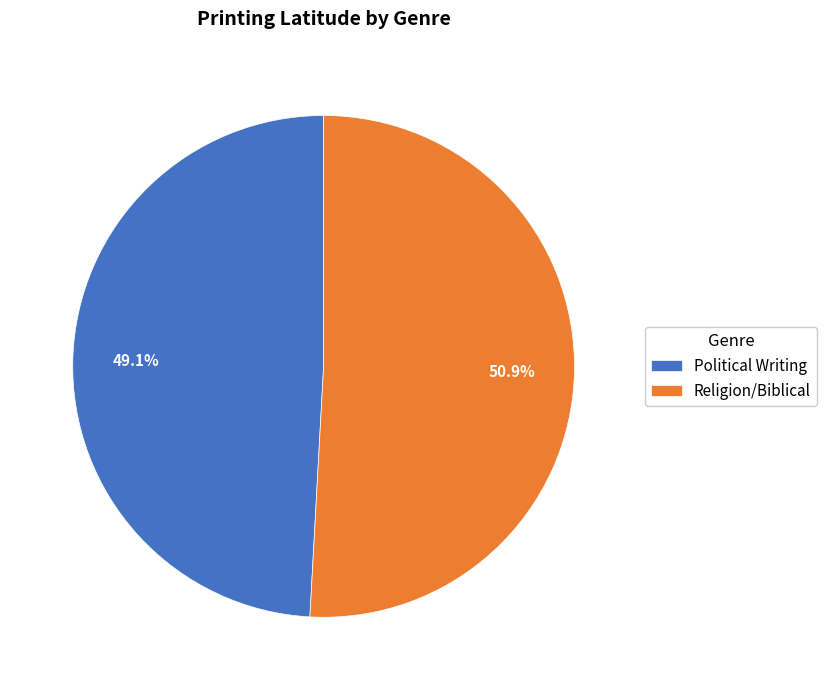

Does Political Writing account for over 50% of the chart?

No